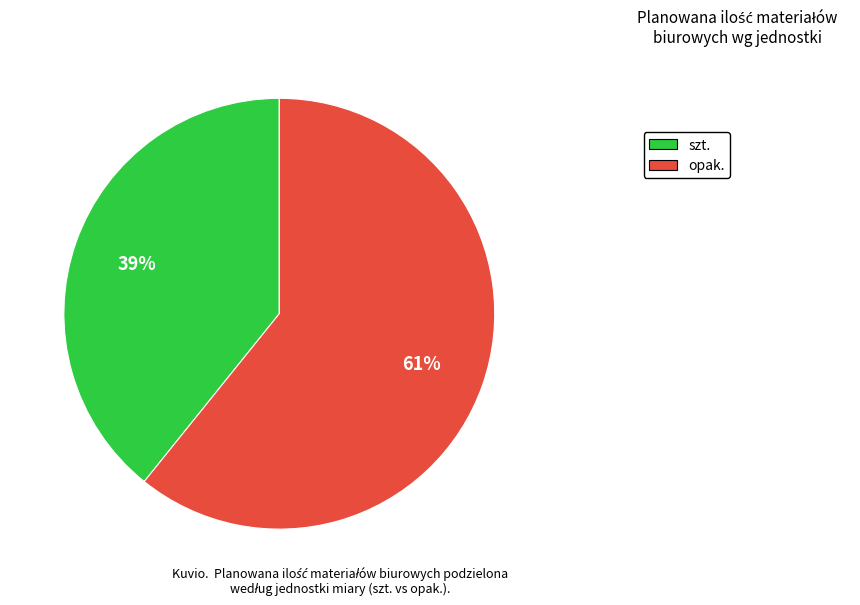

Is there a majority slice in this chart?

Yes